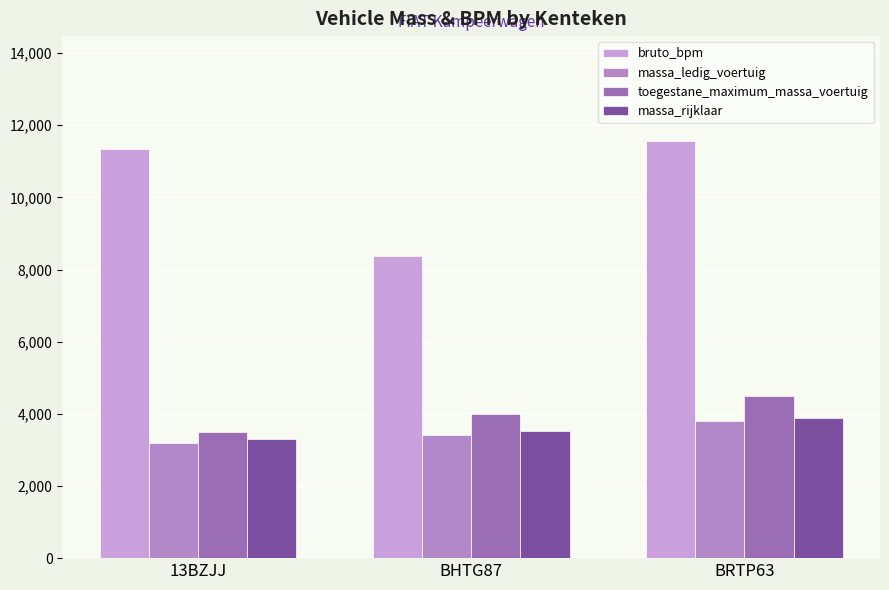

Reading left to right, extract all data points from this chart.

bruto_bpm: 13BZJJ=11349	BHTG87=8388	BRTP63=11578
massa_ledig_voertuig: 13BZJJ=3200	BHTG87=3420	BRTP63=3790
toegestane_maximum_massa_voertuig: 13BZJJ=3500	BHTG87=4000	BRTP63=4500
massa_rijklaar: 13BZJJ=3300	BHTG87=3520	BRTP63=3890